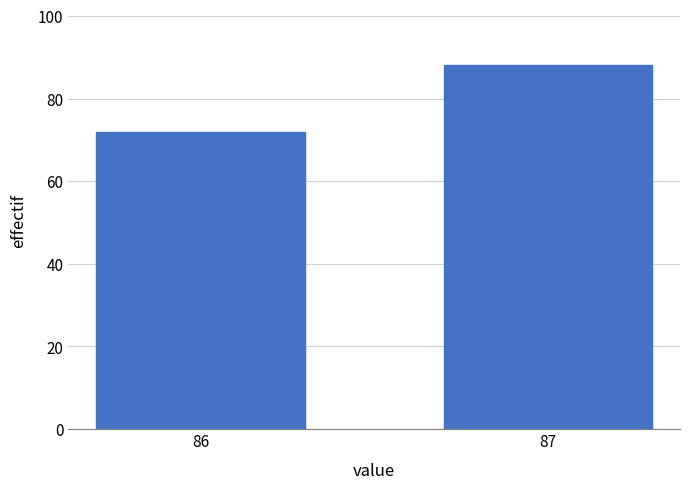

Reading right to left, transcribe all the data shown in this chart.

88	72